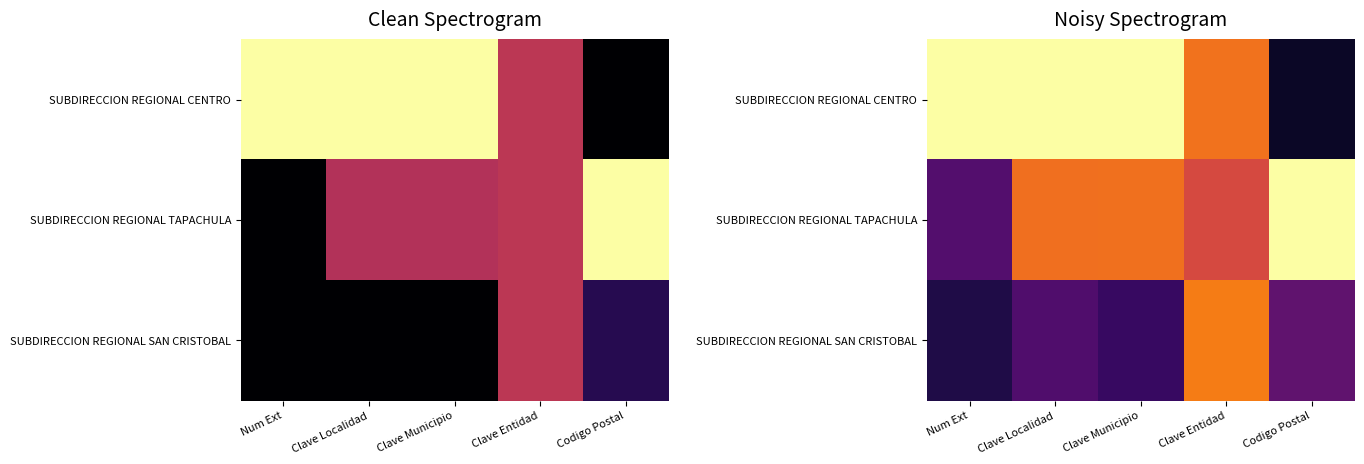

Rank the categories by SUBDIRECCION REGIONAL TAPACHULA value from lowest to highest.

Num Ext, Clave Entidad, Clave Localidad, Clave Municipio, Codigo Postal